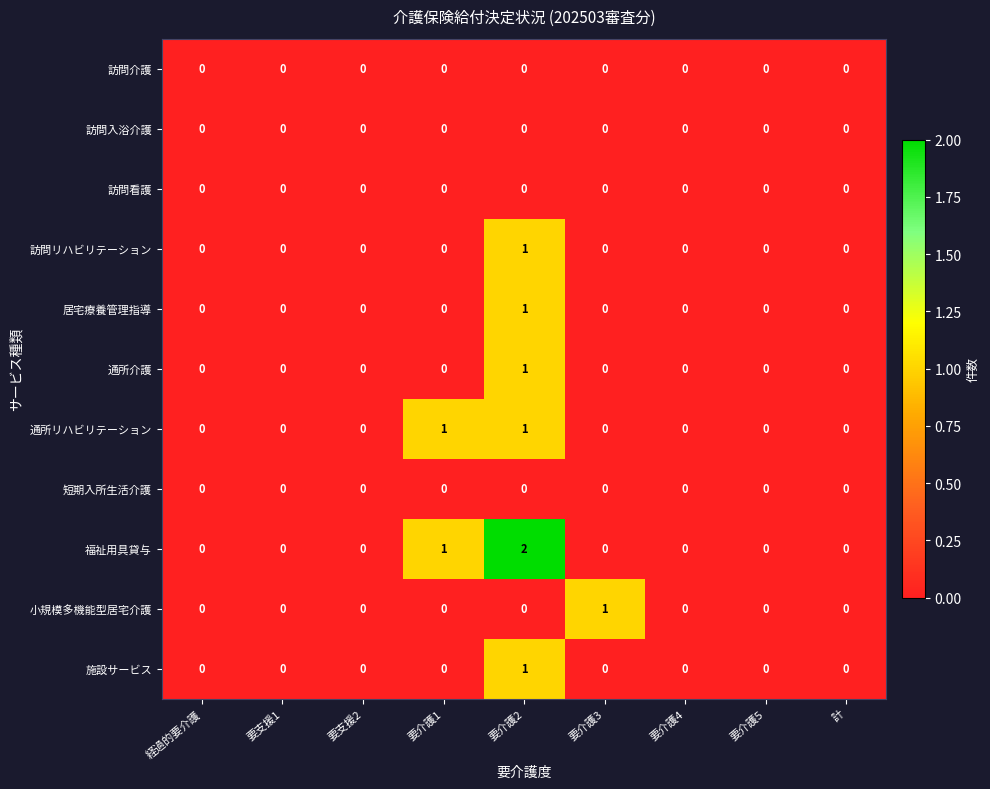

Which series has the largest range (max minus min)?

福祉用具貸与